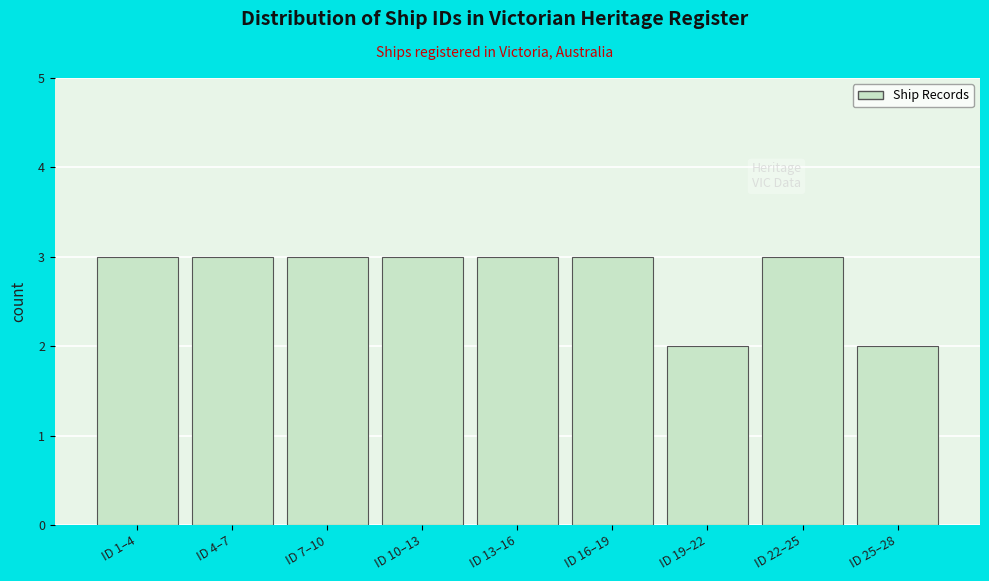

Reading left to right, what are all the values shown in this chart?

ID 1–4=3	ID 4–7=3	ID 7–10=3	ID 10–13=3	ID 13–16=3	ID 16–19=3	ID 19–22=2	ID 22–25=3	ID 25–28=2